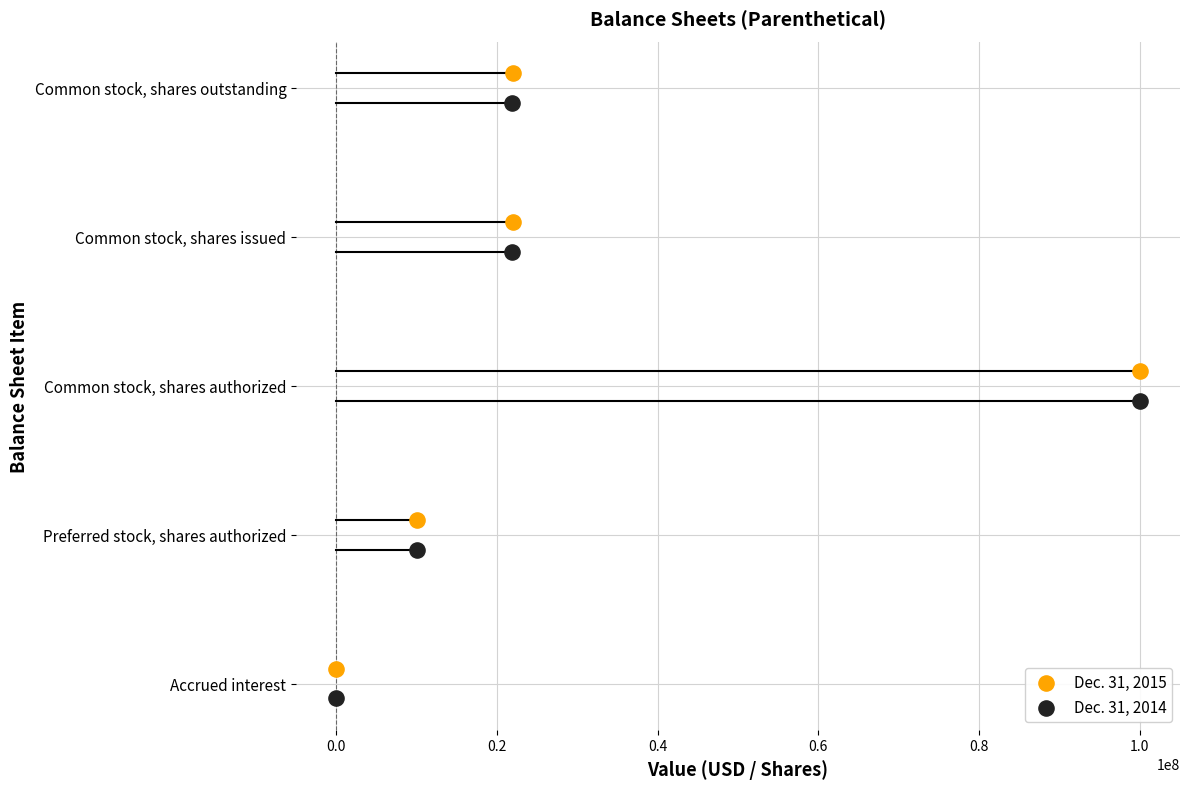

Which series reaches the minimum Y coordinate?

Dec. 31, 2014